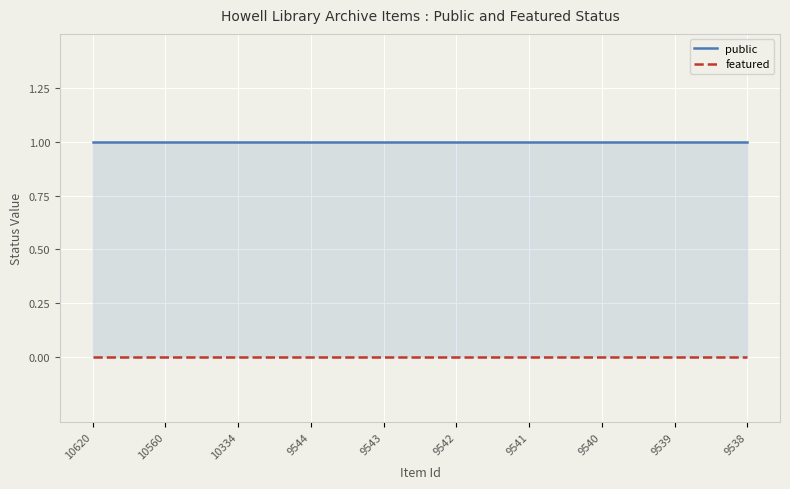

Which has a higher value, 9539 or 9543?

9539